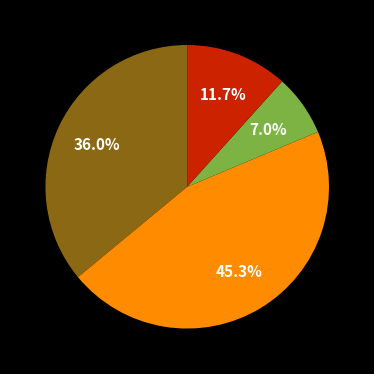

Does any single category account for the majority?

No